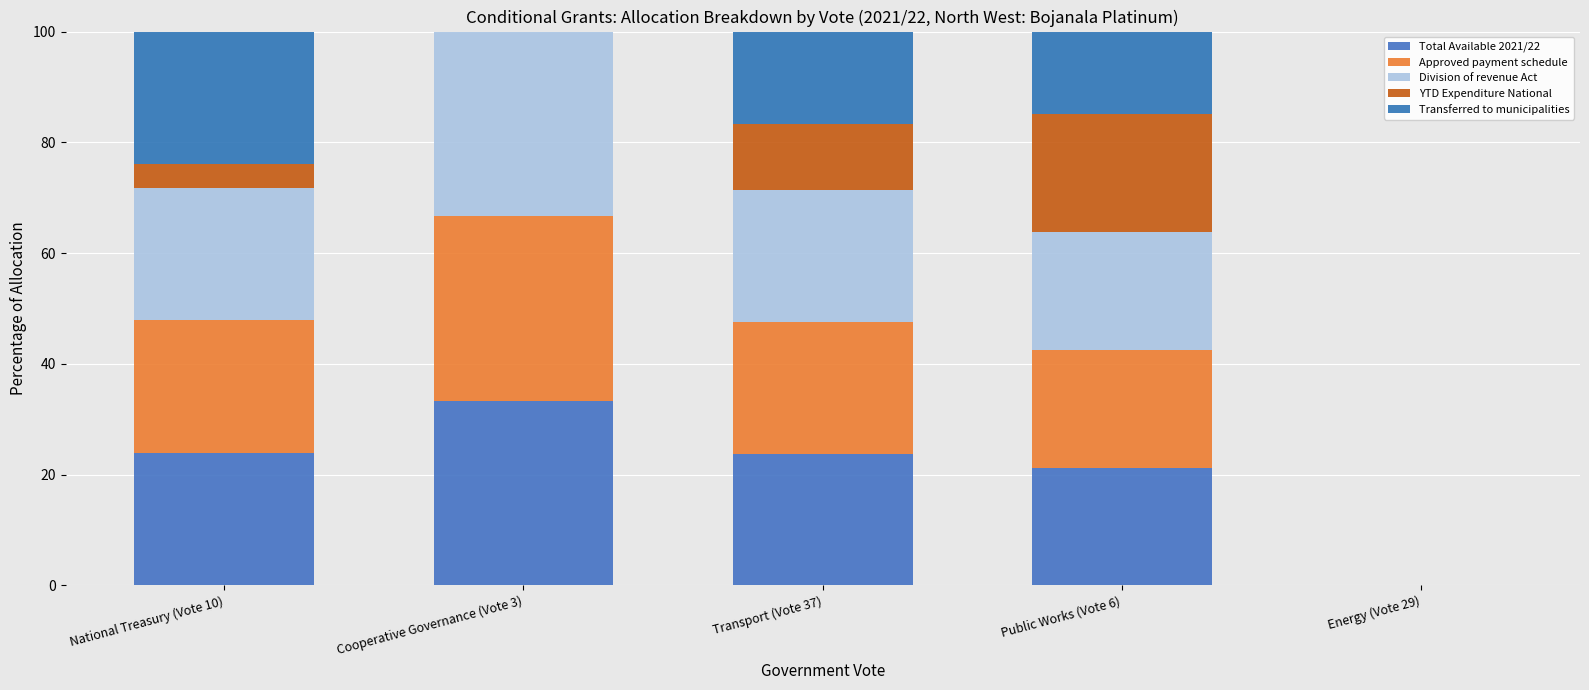

How many data points in Total Available 2021/22 are above 23?

3